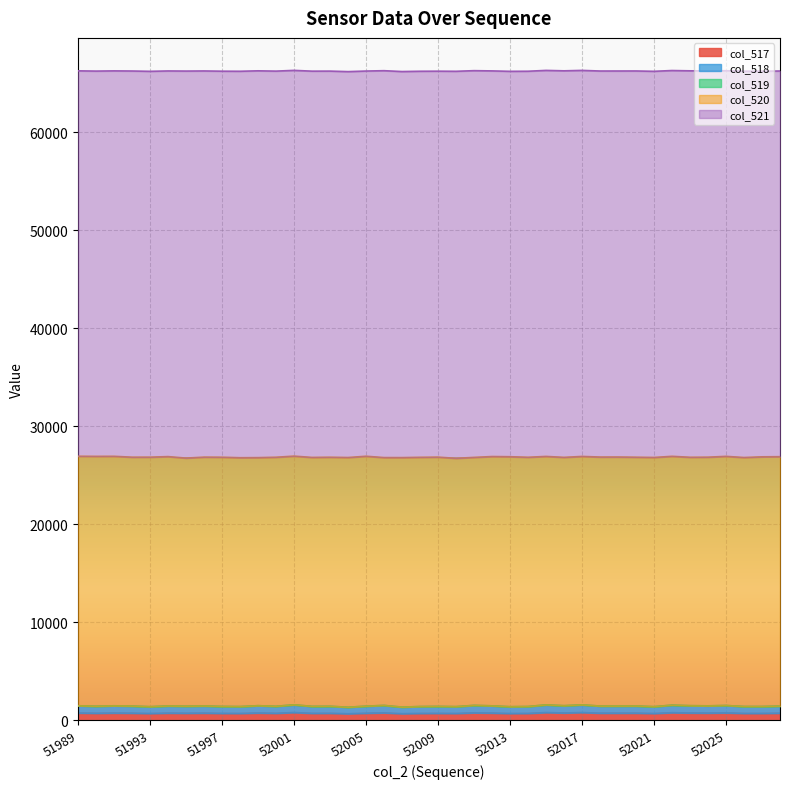

What is the highest value of the col_517 series?

787